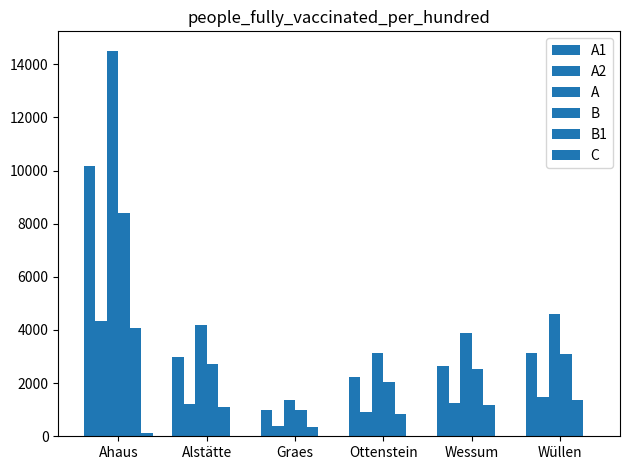

At which label does C reach its peak?

Ahaus